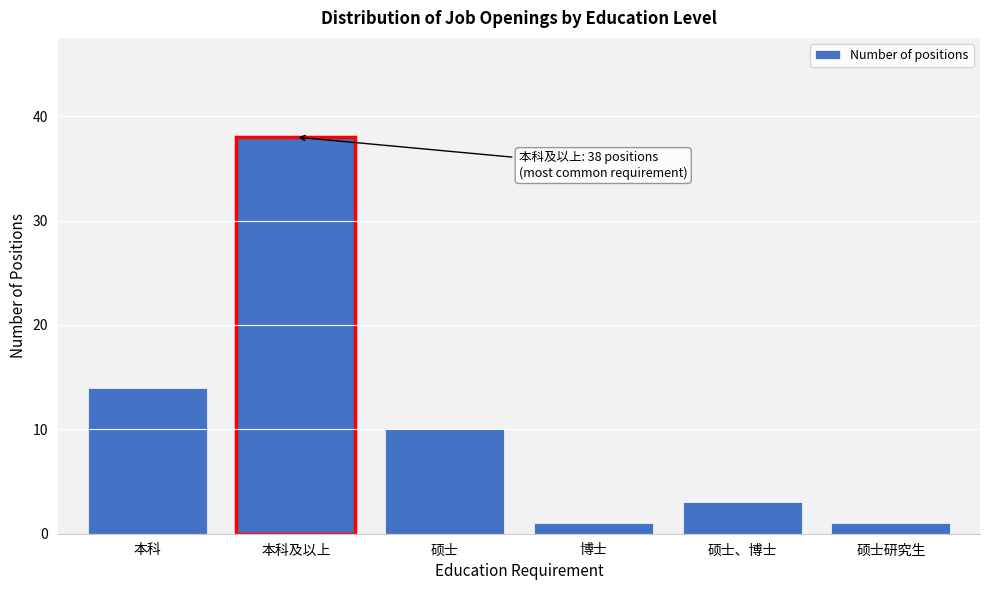

Reading left to right, transcribe all the data shown in this chart.

14	38	10	1	3	1